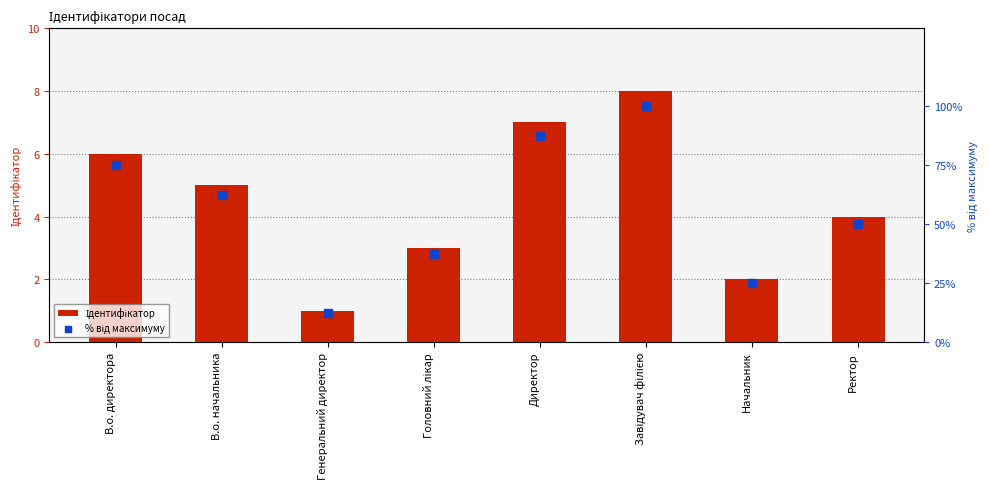

Which series has the largest total across all categories?

% від максимуму